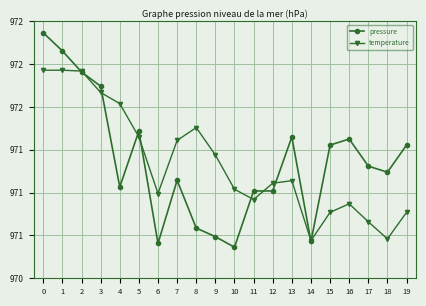

Read the pressure value at 12.

971.0